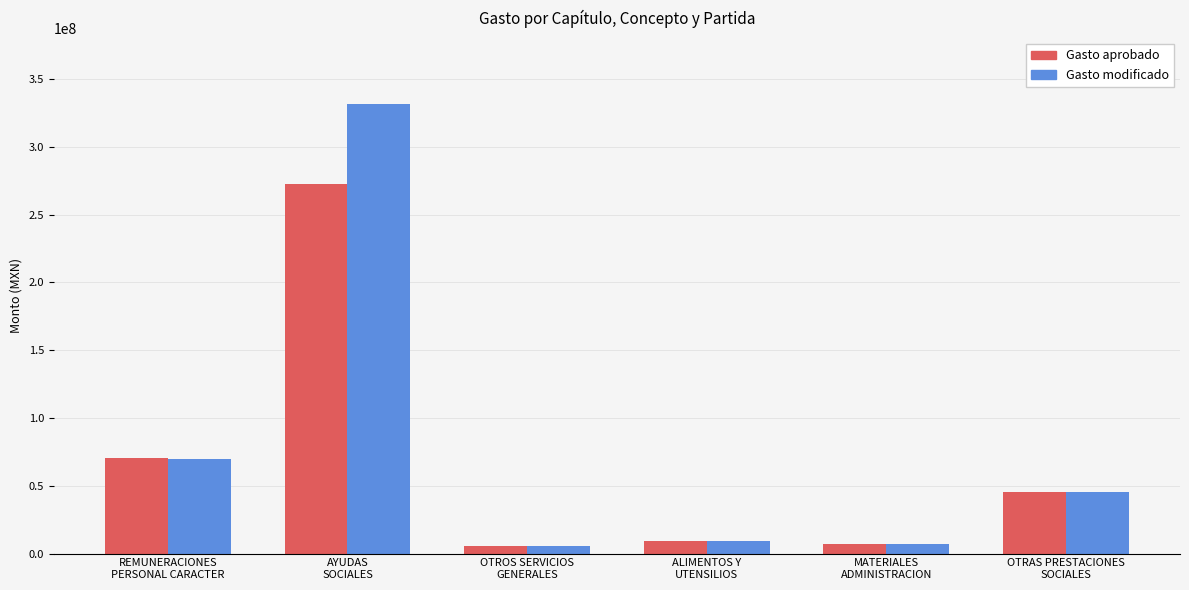

Rank the series by their average value, from lowest to highest.

Gasto aprobado, Gasto modificado